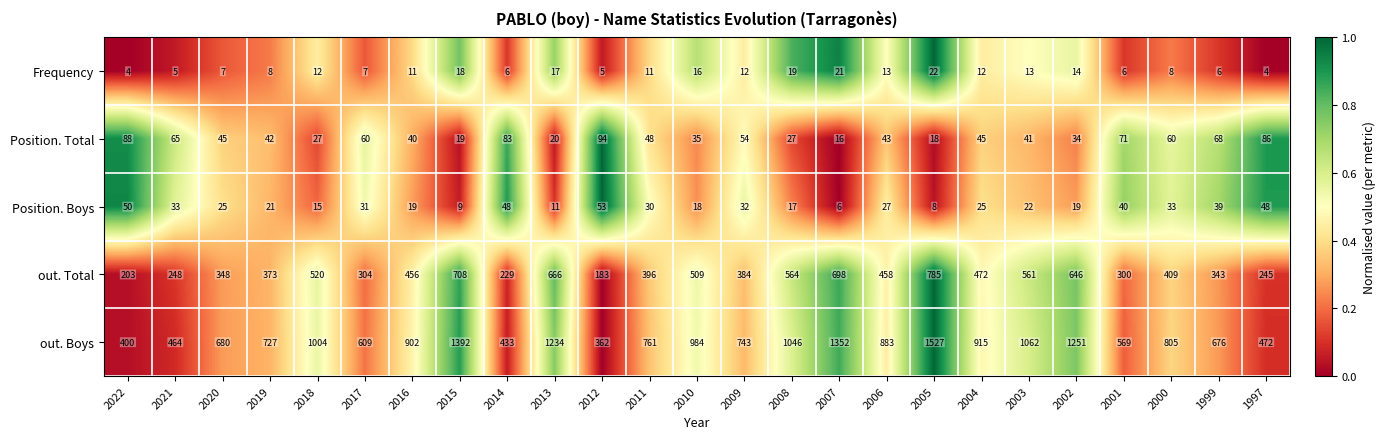

Where does the out. Boys series first go above 805?

2018